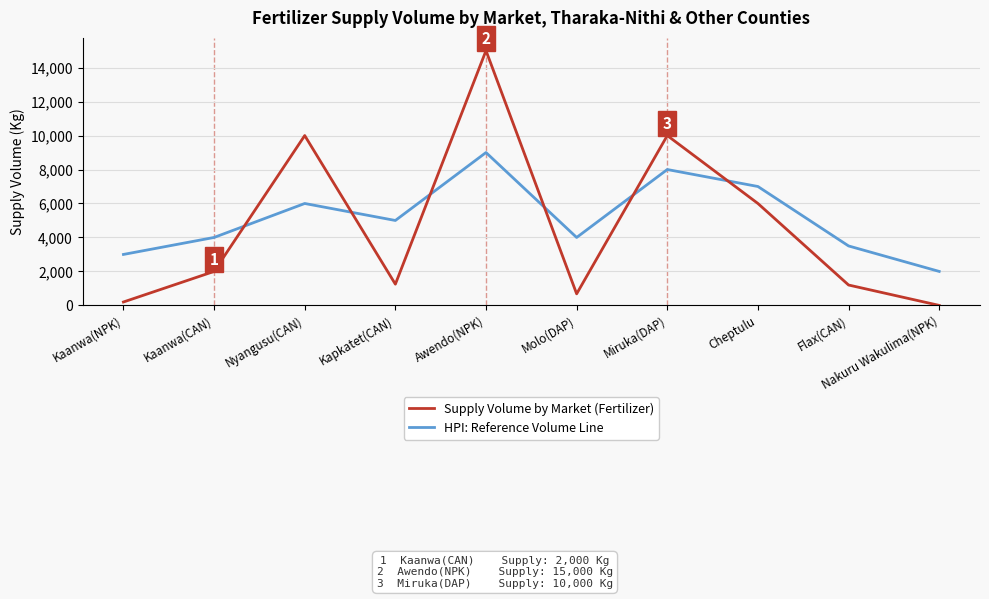

Does the chart have visible grid lines?

Yes